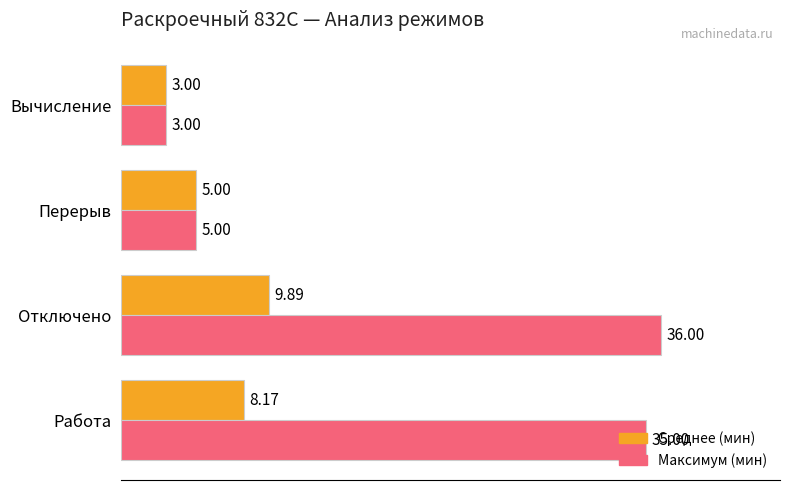

How many Среднее (мин) values are between 5 and 9?

2